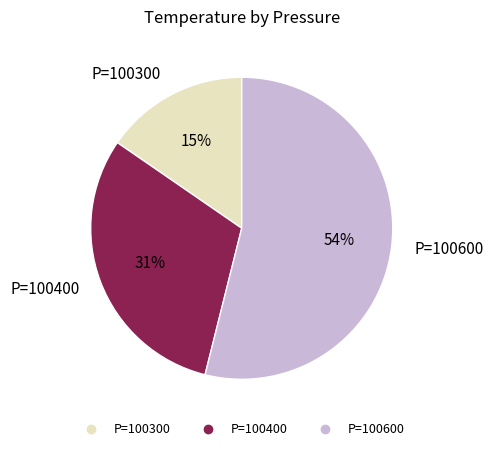

Is there any slice that represents more than half of the pie?

Yes